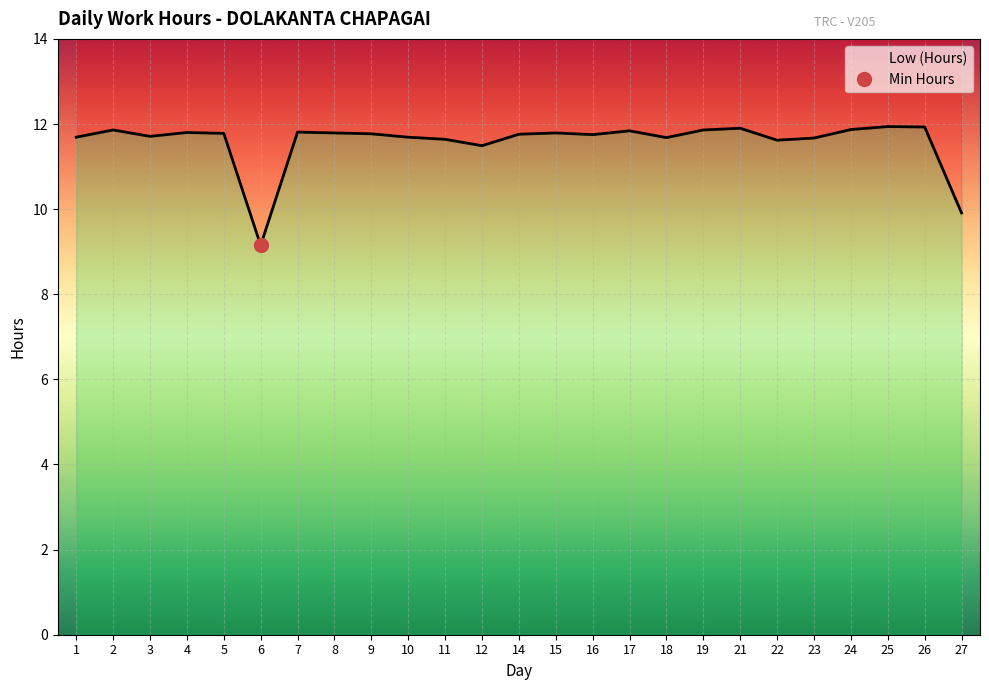

How many interior local peaks (higher than both neighbors) does the data have?

7